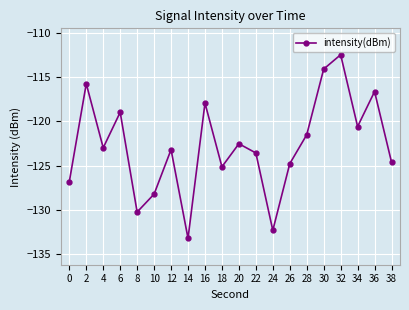

How many lines are shown in the chart?

1